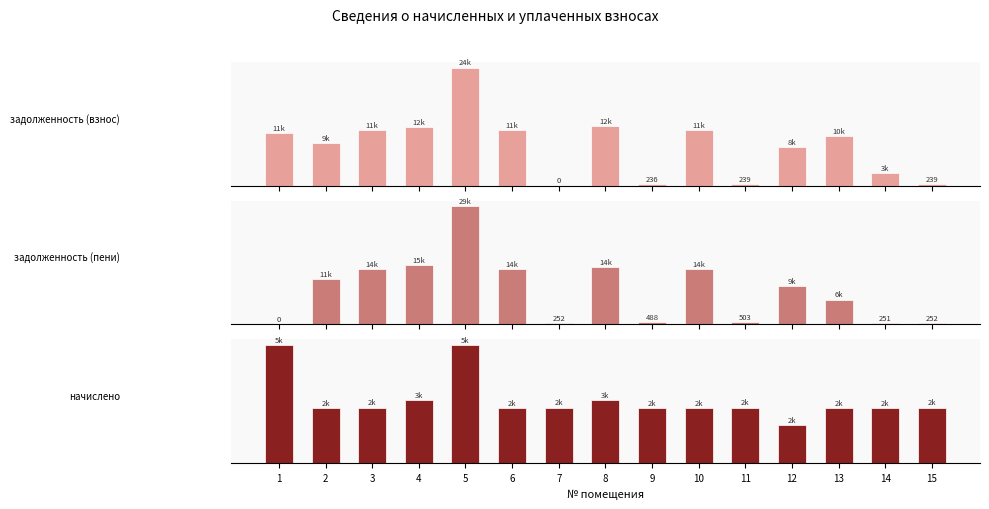

How many groups of bars are there?

15